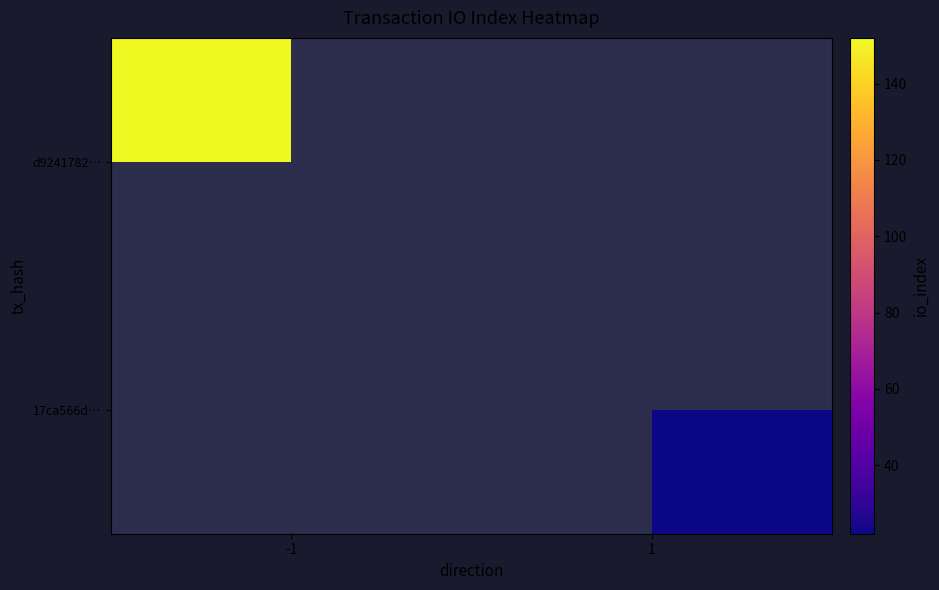

What is the smallest value displayed?

22.0